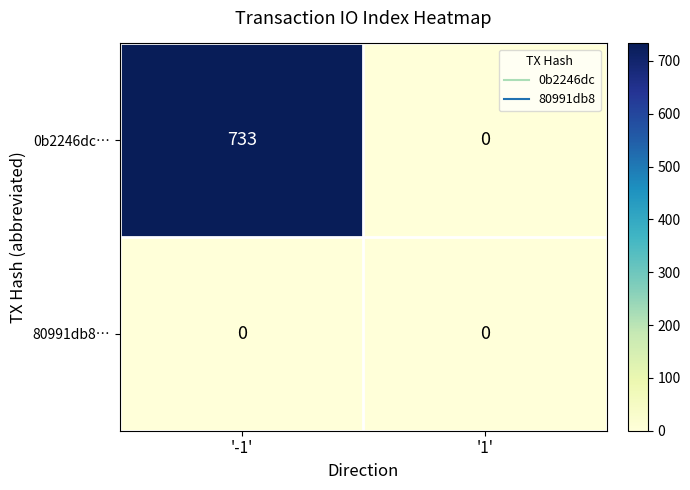

Which series has the largest total across all categories?

0b2246dc…